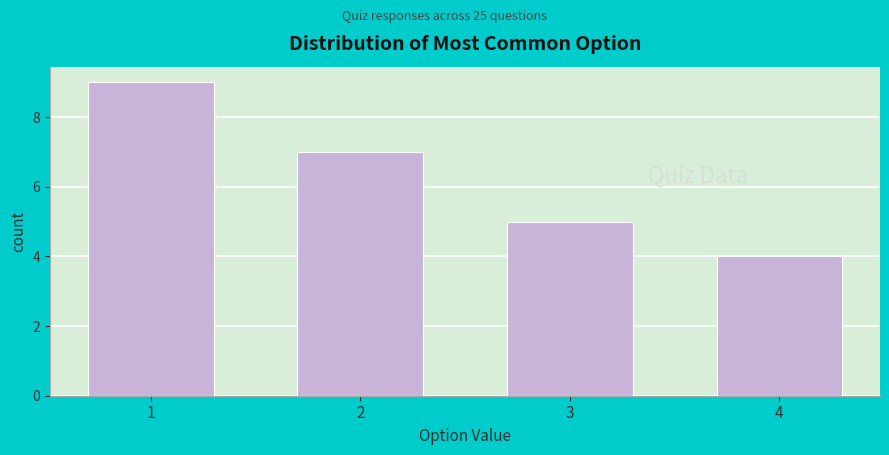

Over which range of the x-axis is the bar tallest?

0.5 to 1.5